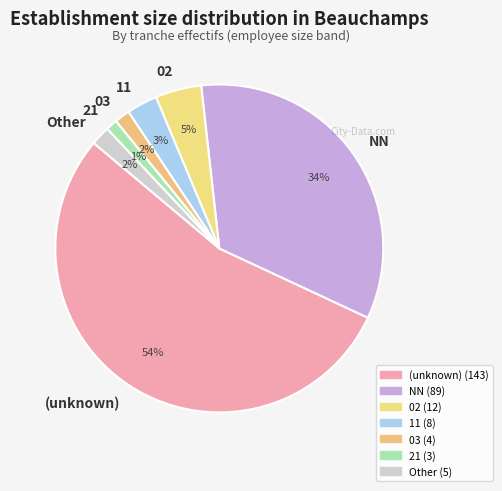

Is there a majority slice in this chart?

Yes